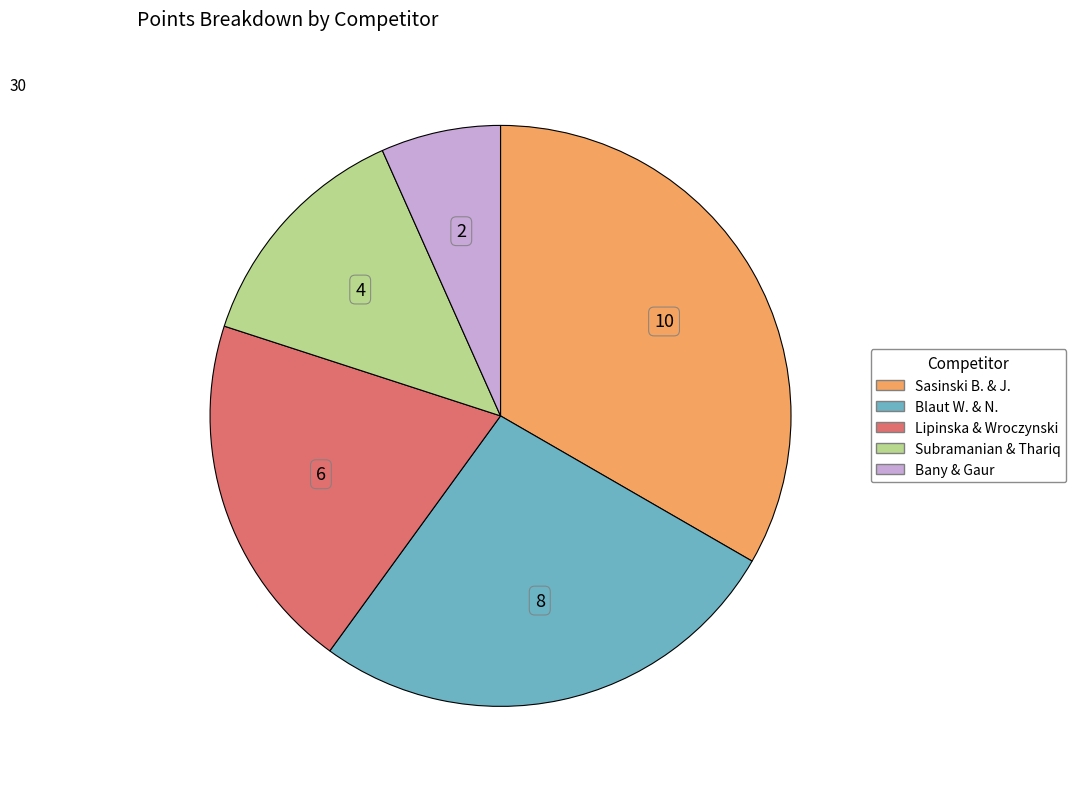

Is there any slice that represents more than half of the pie?

No